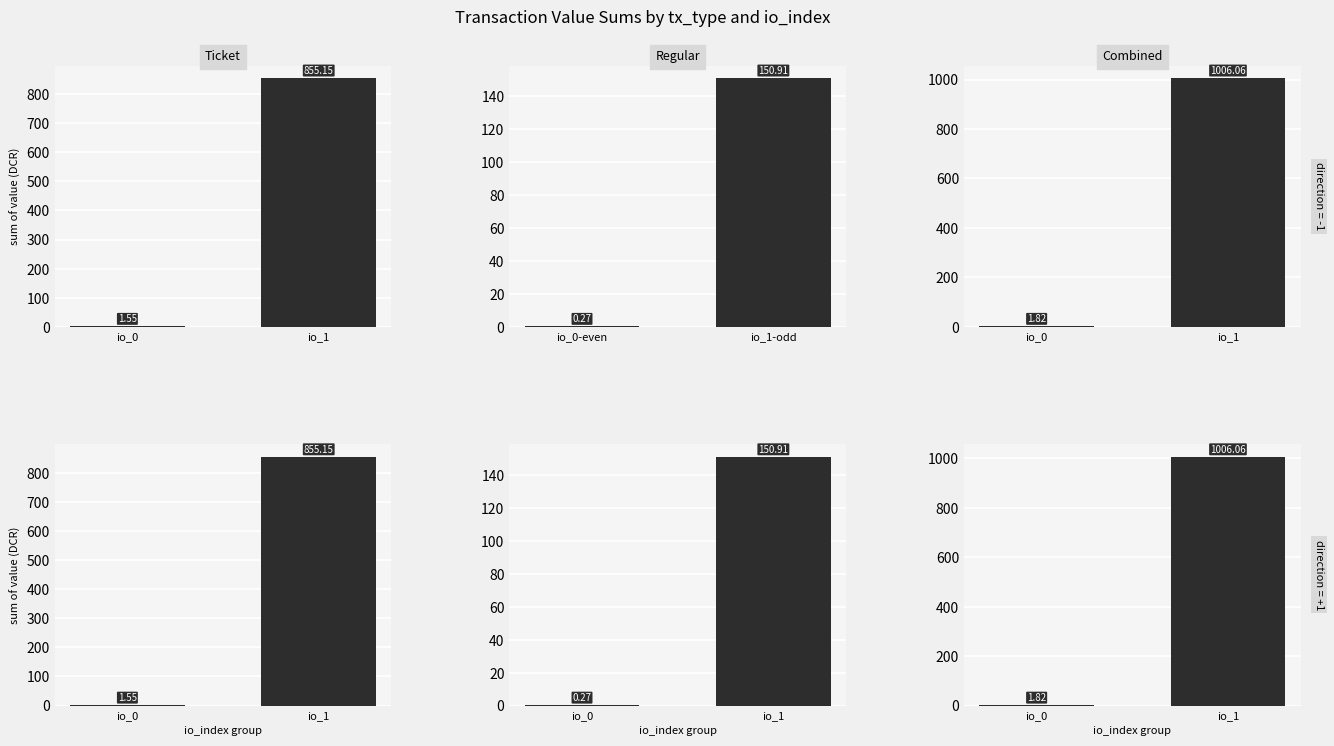

What is the sum of the Ticket values at io_1 and io_0?

856.7